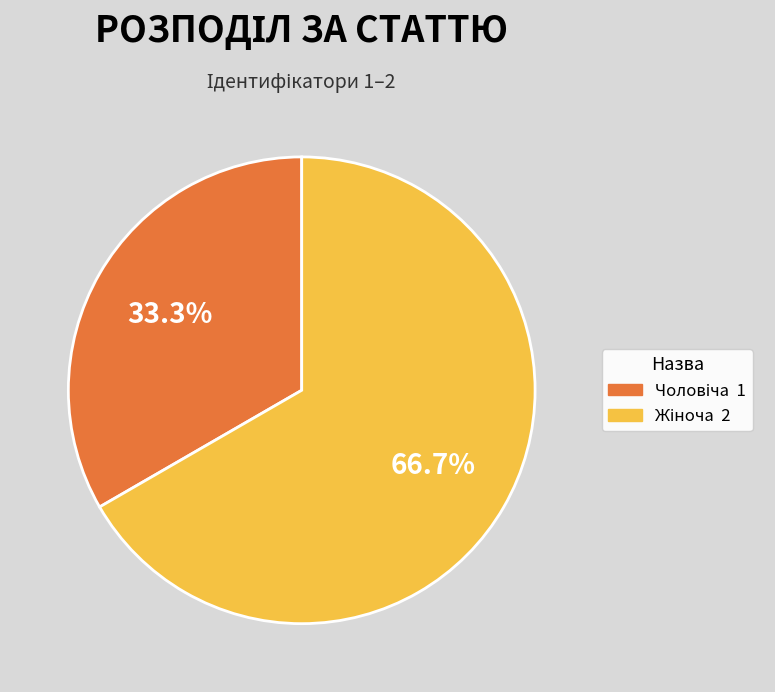

Is there any slice that represents more than half of the pie?

Yes